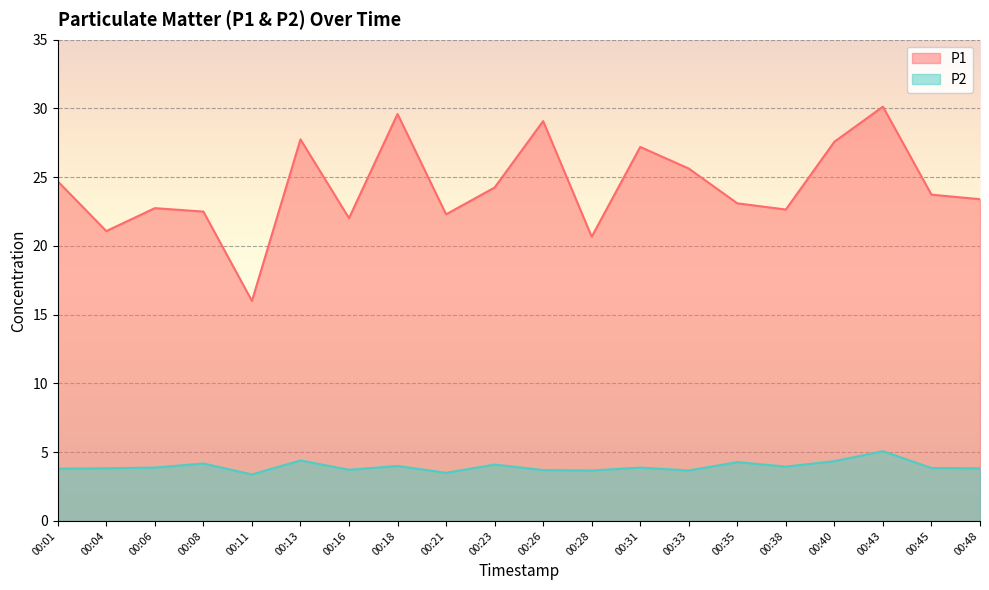

Which series has the widest spread of values?

P1